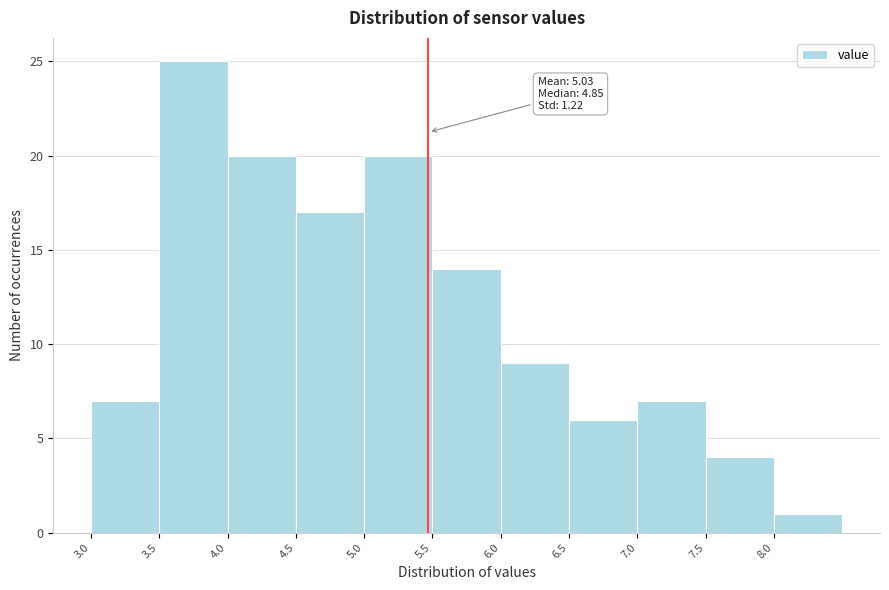

Over which range of the x-axis is the bar tallest?

3.5 to 4.0